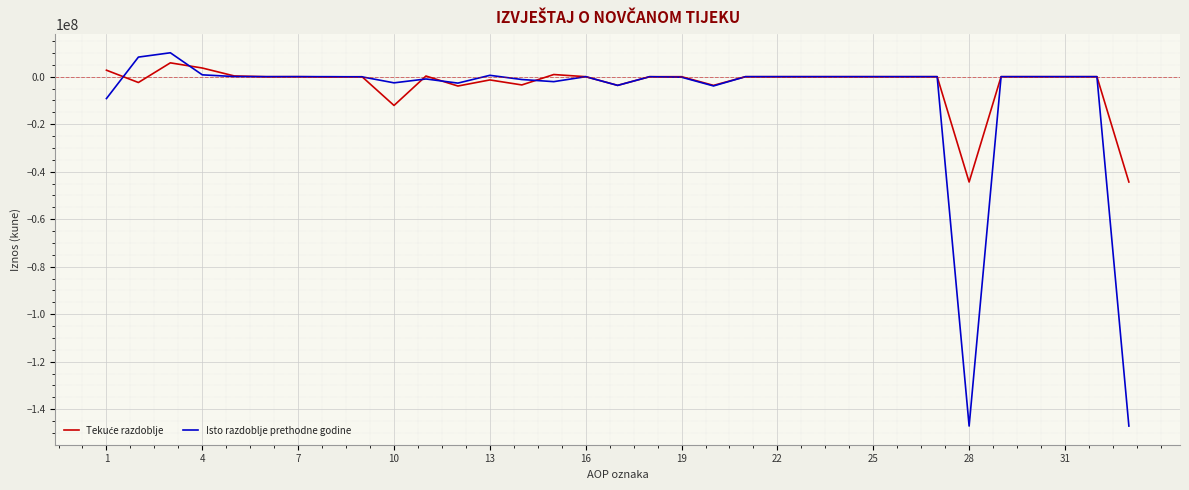

Which series has the widest spread of values?

Isto razdoblje prethodne godine